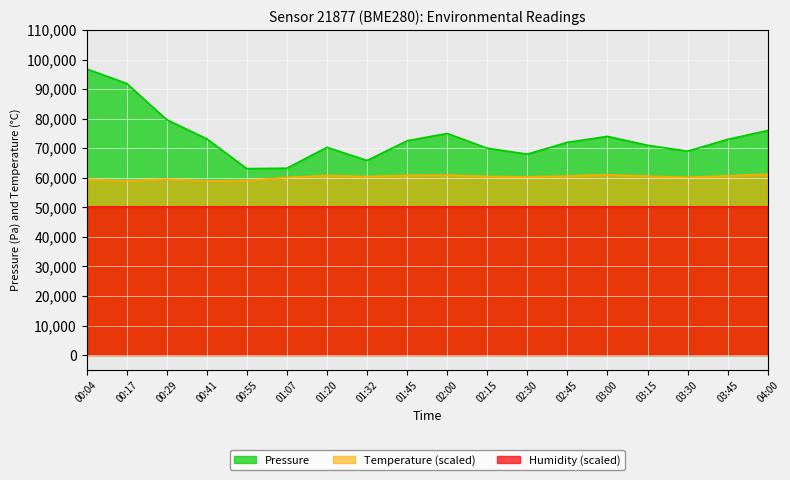

List the series in order of their overall mean, lowest first.

Humidity (scaled), Temperature (scaled), Pressure